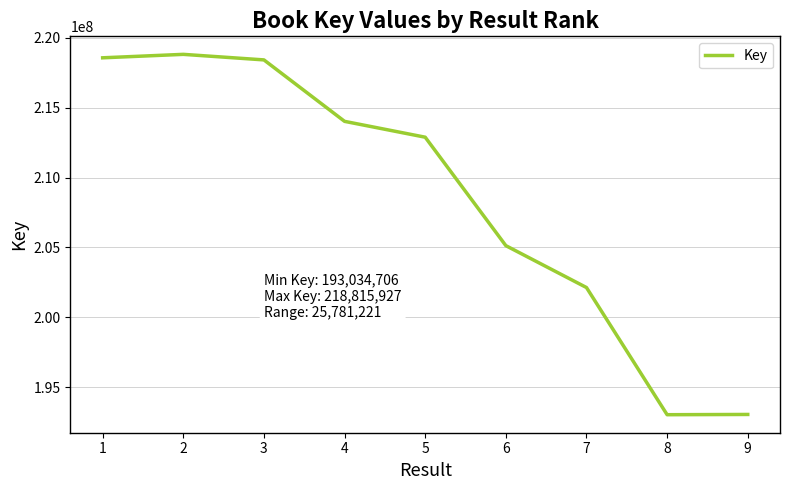

Where is the first local minimum?

8